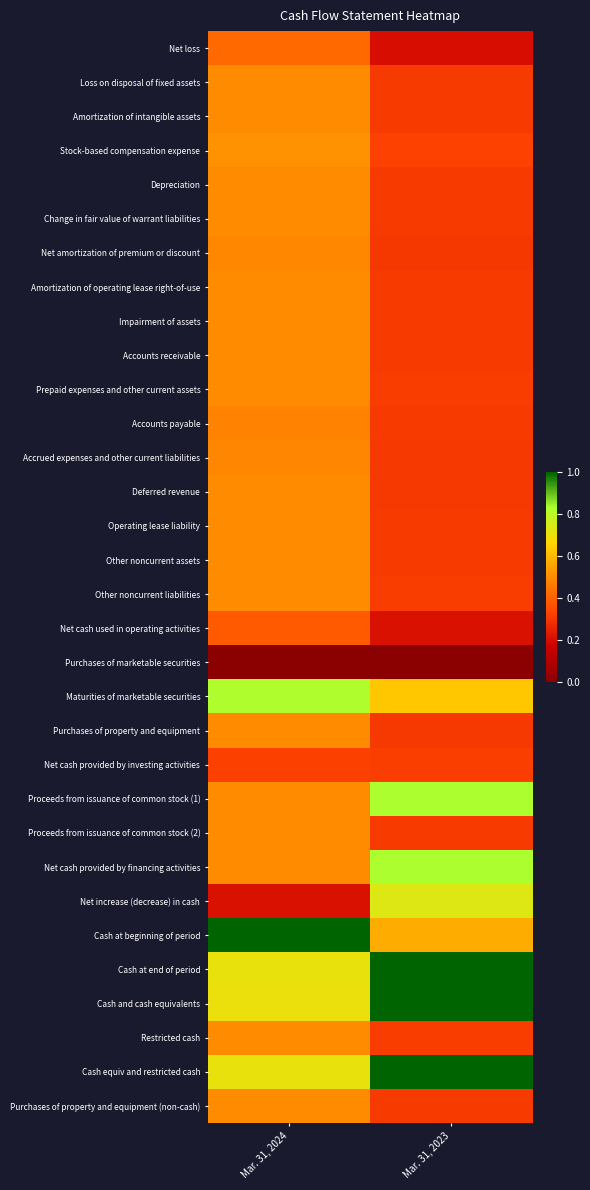

Reading left to right, list all the values displayed in this chart.

Net loss: Mar. 31, 2024=0.4	Mar. 31, 2023=0.2
Loss on disposal of fixed assets: Mar. 31, 2024=0.5	Mar. 31, 2023=0.3
Amortization of intangible assets: Mar. 31, 2024=0.5	Mar. 31, 2023=0.3
Stock-based compensation expense: Mar. 31, 2024=0.5	Mar. 31, 2023=0.3
Depreciation: Mar. 31, 2024=0.5	Mar. 31, 2023=0.3
Change in fair value of warrant liabilities: Mar. 31, 2024=0.5	Mar. 31, 2023=0.3
Net amortization of premium or discount: Mar. 31, 2024=0.5	Mar. 31, 2023=0.3
Amortization of operating lease right-of-use: Mar. 31, 2024=0.5	Mar. 31, 2023=0.3
Impairment of assets: Mar. 31, 2024=0.5	Mar. 31, 2023=0.3
Accounts receivable: Mar. 31, 2024=0.5	Mar. 31, 2023=0.3
Prepaid expenses and other current assets: Mar. 31, 2024=0.5	Mar. 31, 2023=0.3
Accounts payable: Mar. 31, 2024=0.5	Mar. 31, 2023=0.3
Accrued expenses and other current liabilities: Mar. 31, 2024=0.5	Mar. 31, 2023=0.3
Deferred revenue: Mar. 31, 2024=0.5	Mar. 31, 2023=0.3
Operating lease liability: Mar. 31, 2024=0.5	Mar. 31, 2023=0.3
Other noncurrent assets: Mar. 31, 2024=0.5	Mar. 31, 2023=0.3
Other noncurrent liabilities: Mar. 31, 2024=0.5	Mar. 31, 2023=0.3
Net cash used in operating activities: Mar. 31, 2024=0.4	Mar. 31, 2023=0.2
Purchases of marketable securities: Mar. 31, 2024=0.0	Mar. 31, 2023=0.0
Maturities of marketable securities: Mar. 31, 2024=0.8	Mar. 31, 2023=0.6
Purchases of property and equipment: Mar. 31, 2024=0.5	Mar. 31, 2023=0.3
Net cash provided by investing activities: Mar. 31, 2024=0.3	Mar. 31, 2023=0.3
Proceeds from issuance of common stock (1): Mar. 31, 2024=0.5	Mar. 31, 2023=0.8
Proceeds from issuance of common stock (2): Mar. 31, 2024=0.5	Mar. 31, 2023=0.3
Net cash provided by financing activities: Mar. 31, 2024=0.5	Mar. 31, 2023=0.8
Net increase (decrease) in cash: Mar. 31, 2024=0.2	Mar. 31, 2023=0.7
Cash at beginning of period: Mar. 31, 2024=1.0	Mar. 31, 2023=0.6
Cash at end of period: Mar. 31, 2024=0.7	Mar. 31, 2023=1.0
Cash and cash equivalents: Mar. 31, 2024=0.7	Mar. 31, 2023=1.0
Restricted cash: Mar. 31, 2024=0.5	Mar. 31, 2023=0.3
Cash equiv and restricted cash: Mar. 31, 2024=0.7	Mar. 31, 2023=1.0
Purchases of property and equipment (non-cash): Mar. 31, 2024=0.5	Mar. 31, 2023=0.3